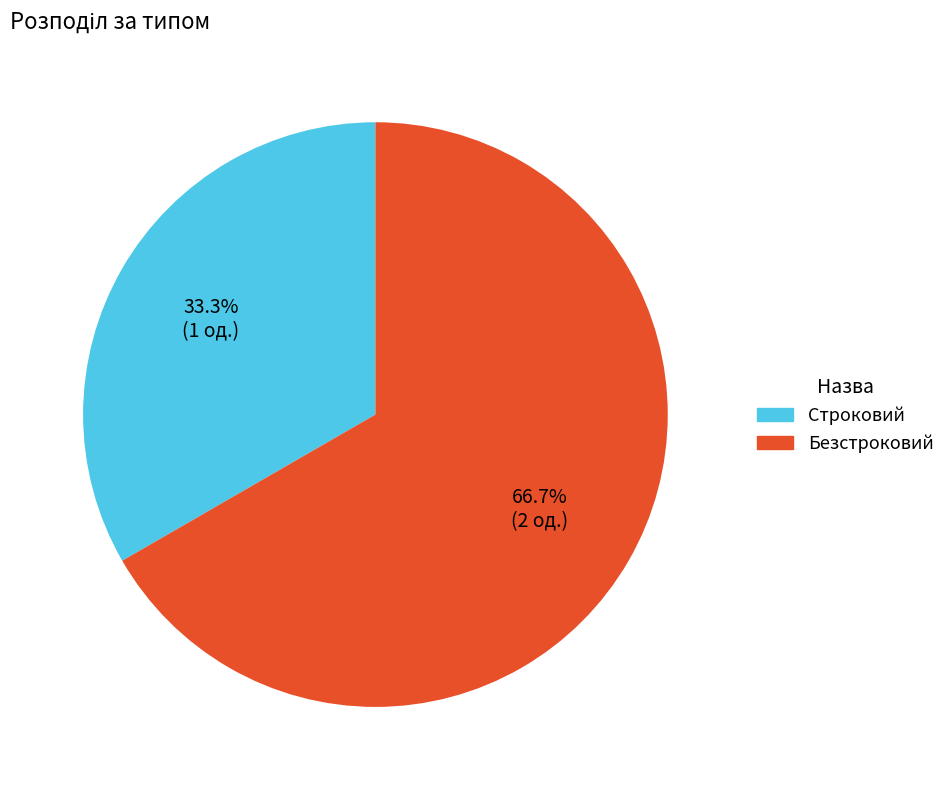

Does any single category account for the majority?

Yes